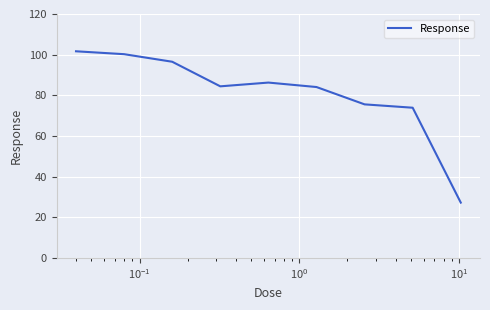

Is this an area chart (filled region under the line)?

No